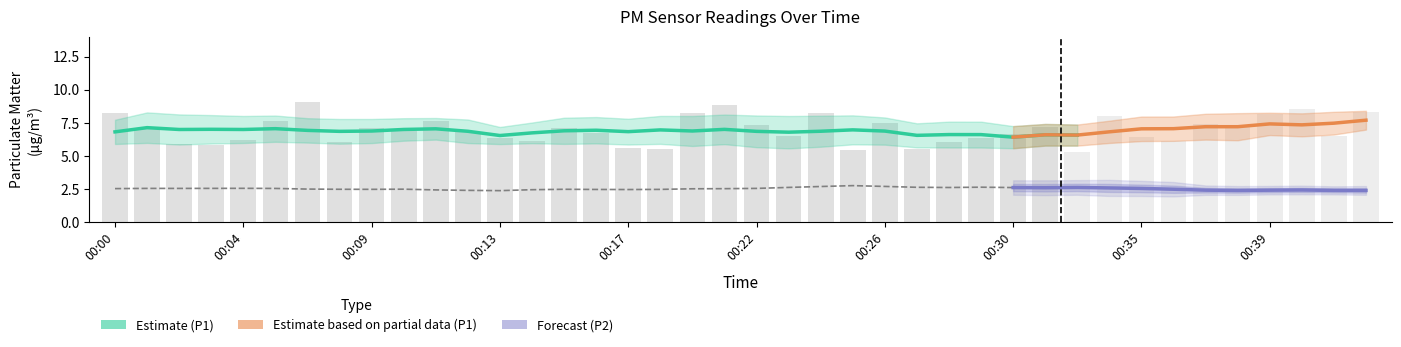

What is the spread (max minus min) of values at 00:03?

3.6